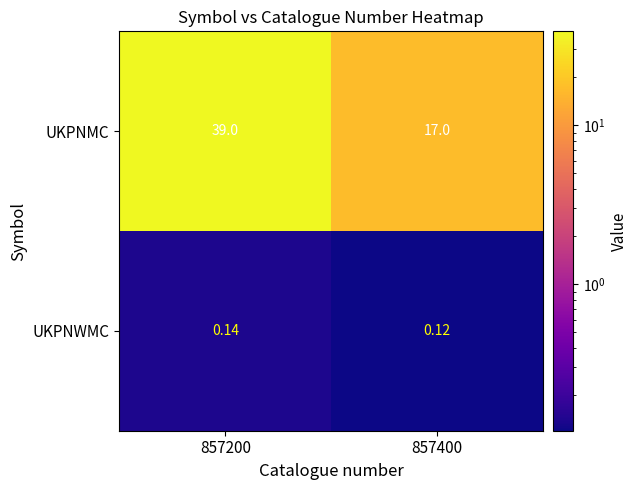

Rank the series by their average value, from highest to lowest.

UKPNMC, UKPNWMC